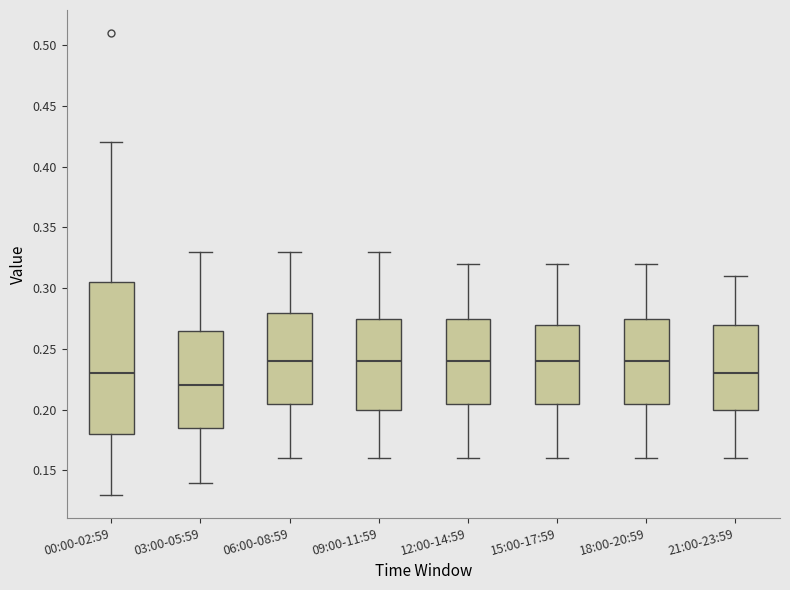

Comparing the boxes themselves (not the whiskers), which one is the tallest?

00:00-02:59